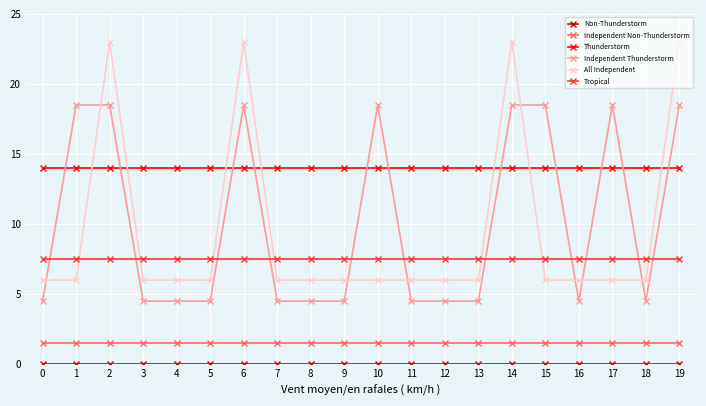

How many times do Tropical and Independent Thunderstorm cross each other?

11